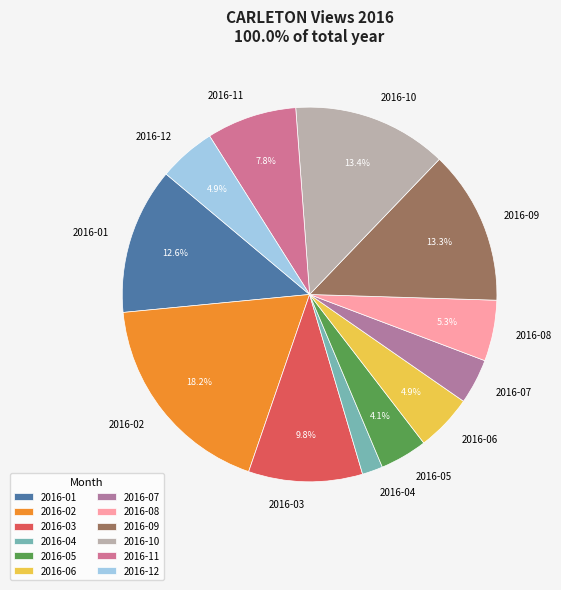

Is 2016-01 the majority of the pie?

No